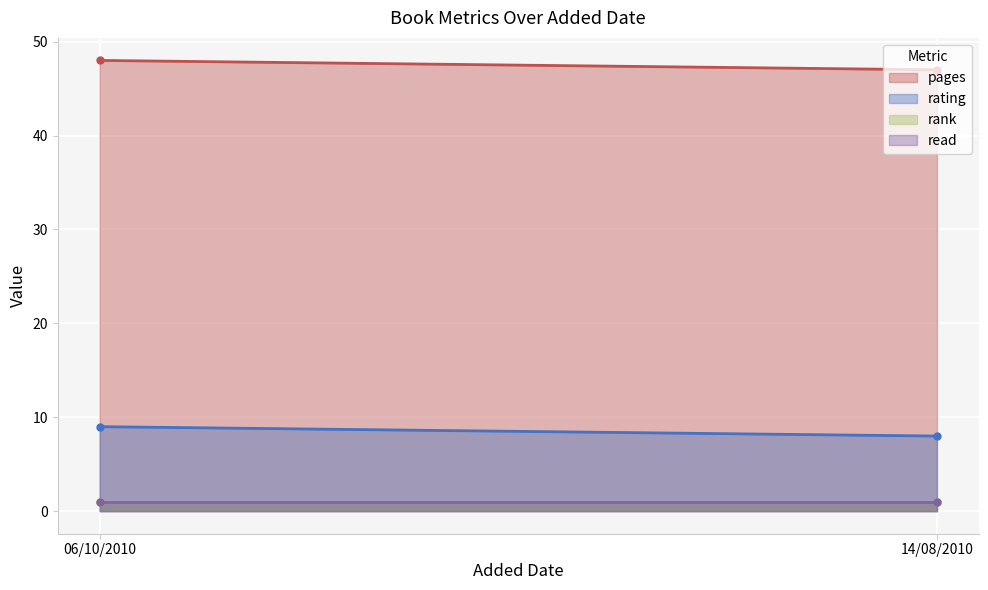

Rank the series by their maximum value, from lowest to highest.

rank, read, rating, pages